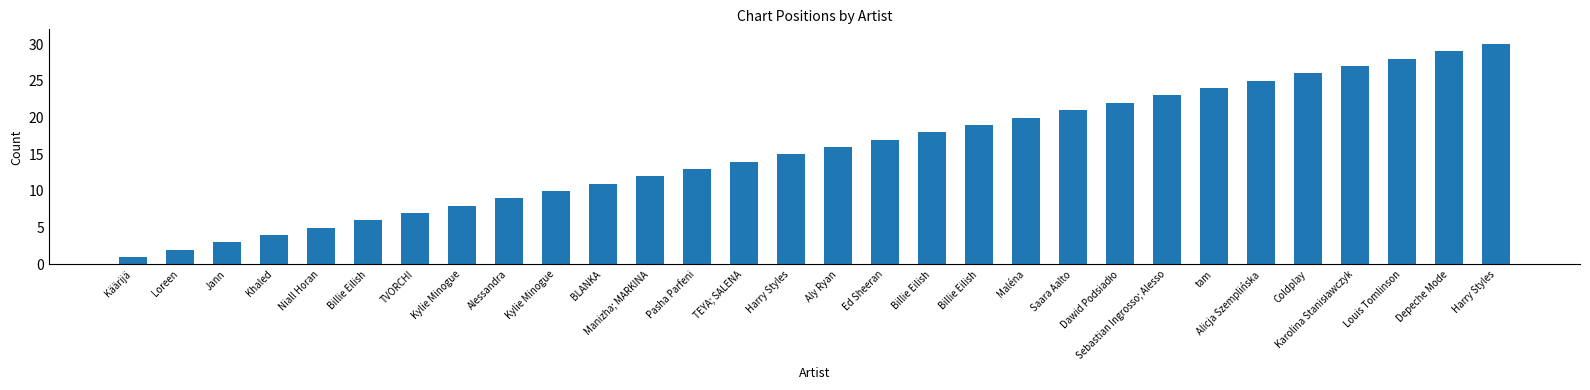

List the labels in order of value, largest first.

Harry Styles, Depeche Mode, Louis Tomlinson, Karolina Stanisławczyk, Coldplay, Alicja Szemplińska, tam, Sebastian Ingrosso; Alesso, Dawid Podsiadło, Saara Aalto, Maléna, Billie Eilish, Billie Eilish, Ed Sheeran, Aly Ryan, Harry Styles, TEYA; SALENA, Pasha Parfeni, Manizha; MARKINA, BLANKA, Kylie Minogue, Alessandra, Kylie Minogue, TVORCHI, Billie Eilish, Niall Horan, Khaled, Jann, Loreen, Käärijä